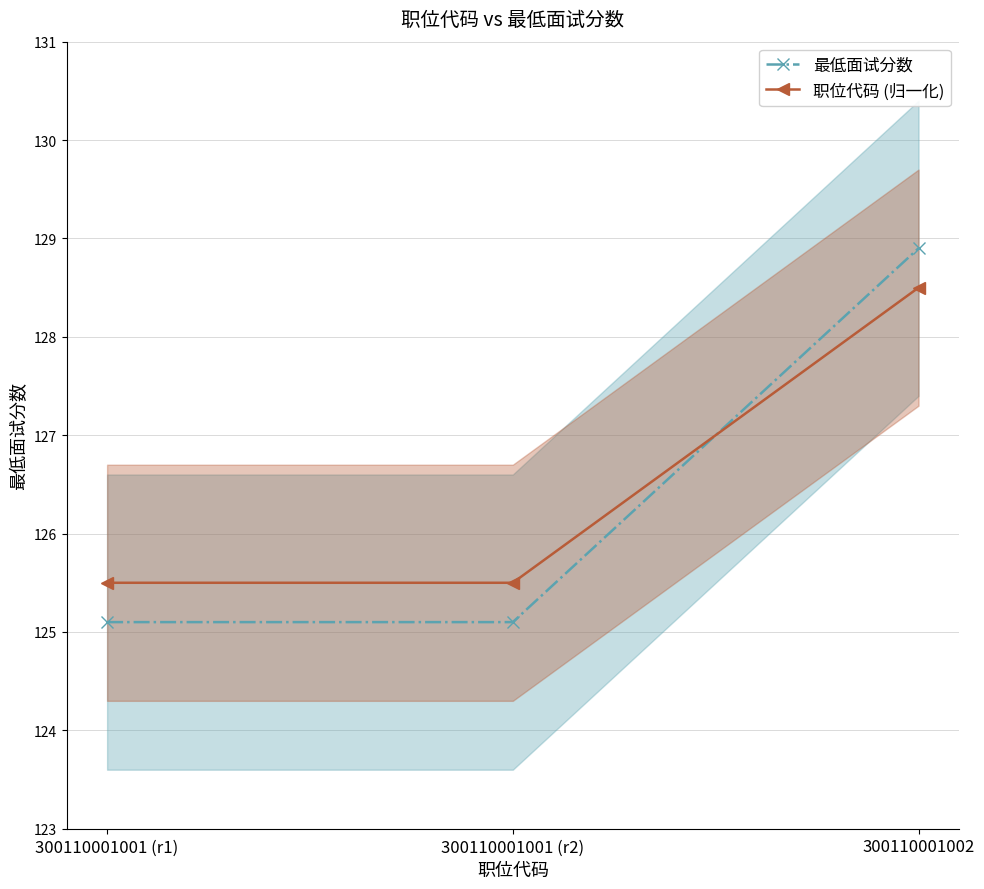

Is this an area chart (filled region under the line)?

No